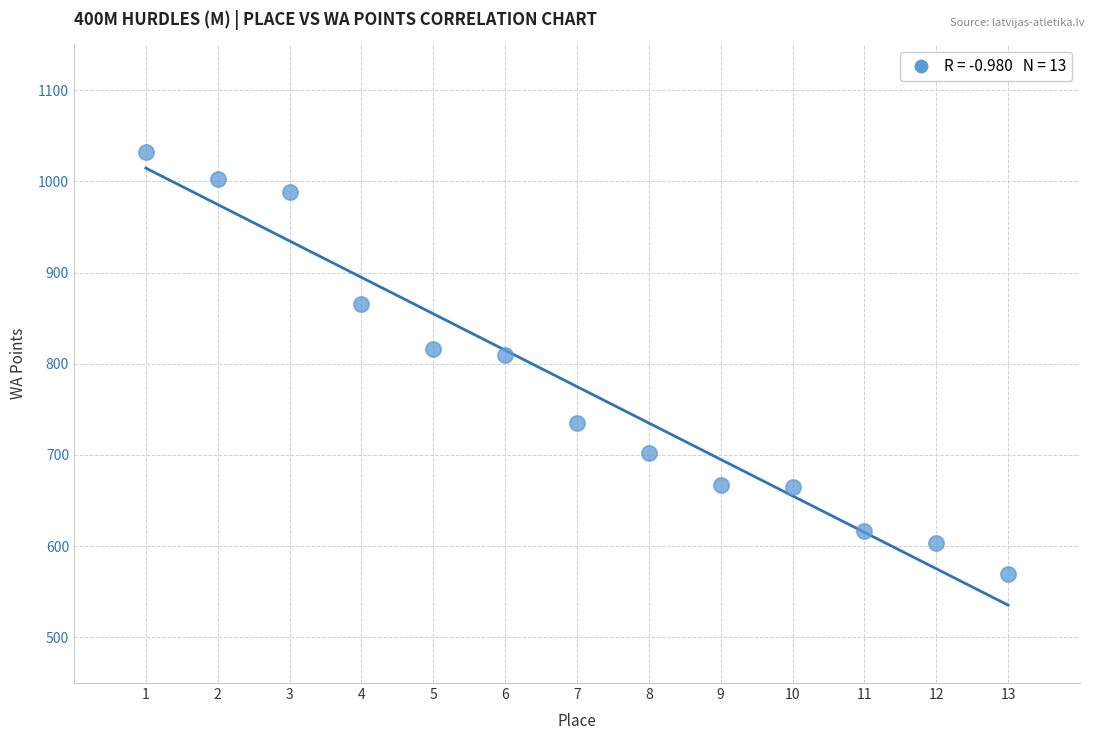

What is the range of Y values (max minus min)?

463